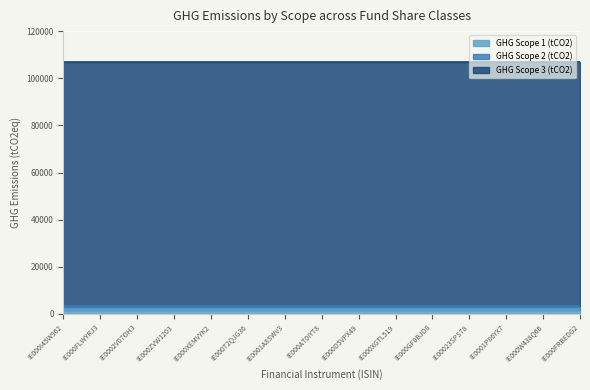

What is the maximum value shown in the chart?

103569